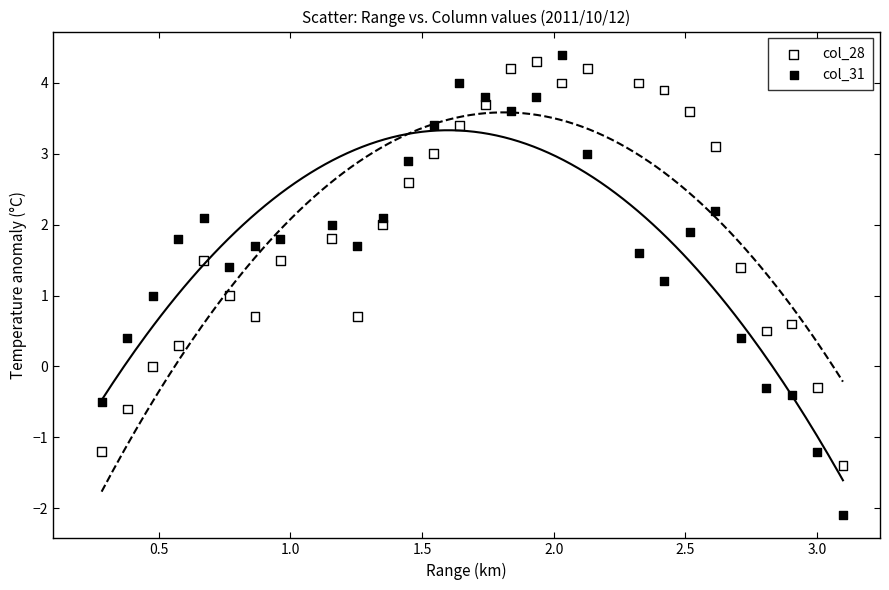

What are all the series names shown in the legend?

col_28, col_31